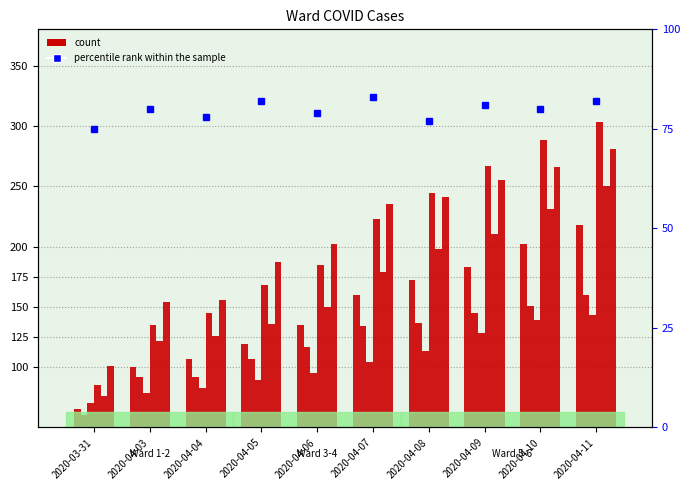

Between 2020-04-11 and 2020-03-31, which is larger?

2020-04-11